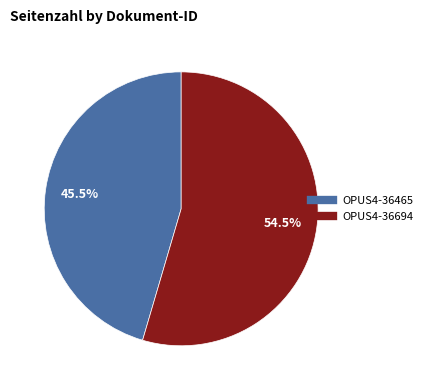

To the nearest percent, what is the combined percentage of OPUS4-36465 and OPUS4-36694?

100%